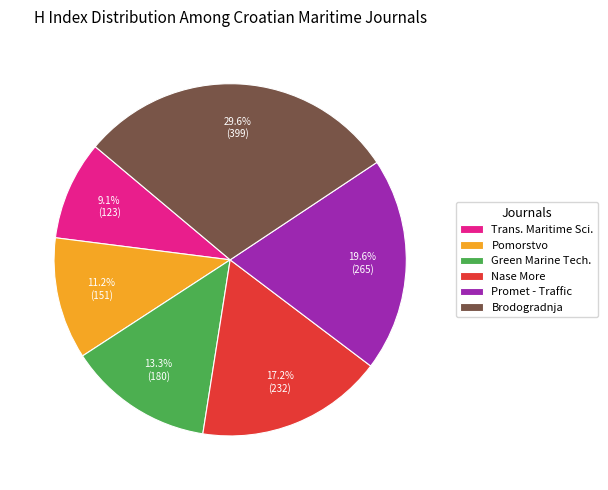

How many segments does this pie chart have?

6